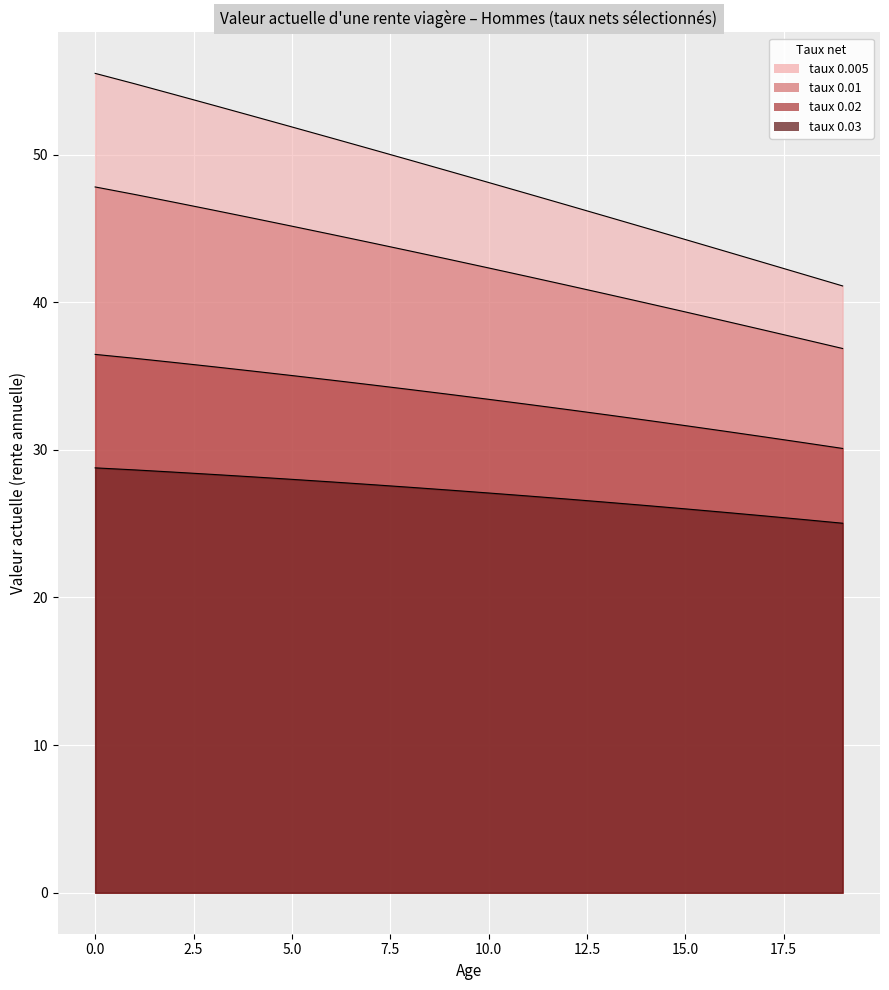

The 0.01 series shows 44.6 at 6. True or false?

True